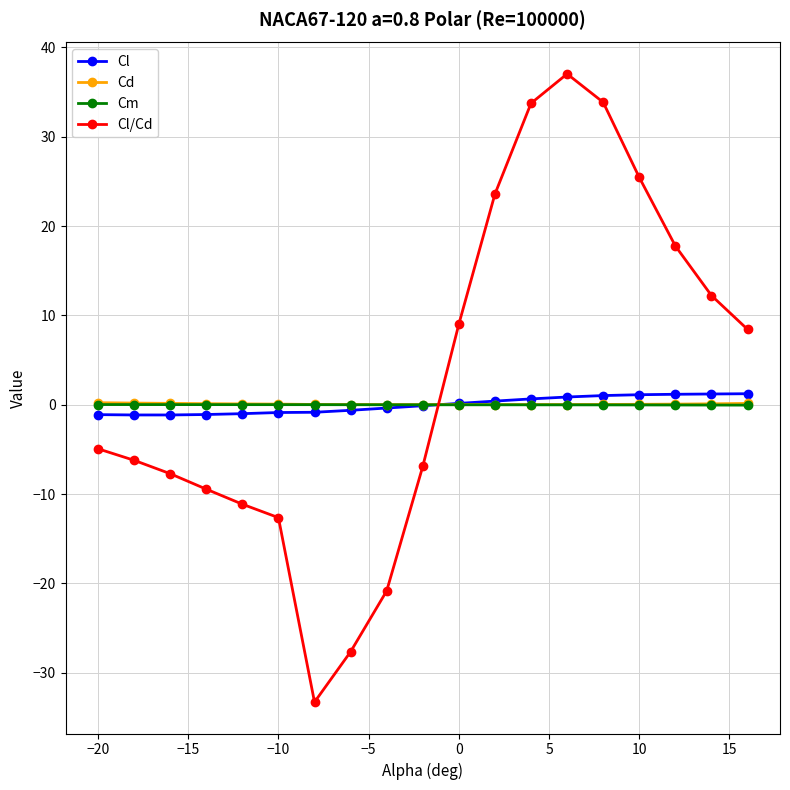

Which series has the largest range (max minus min)?

Cl/Cd